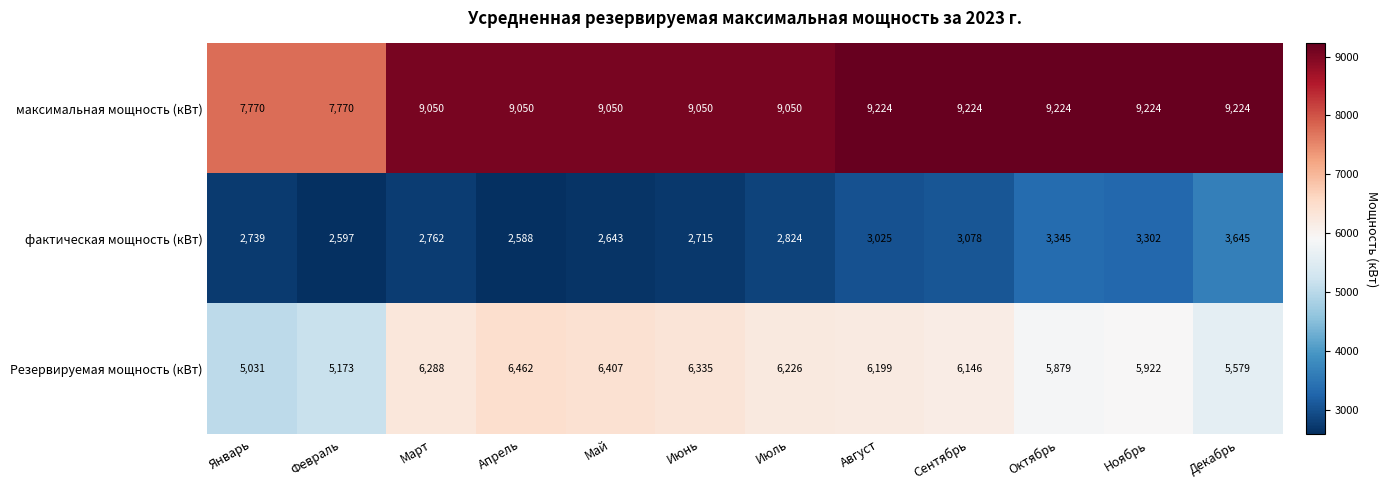

What is the average value of the Резервируемая мощность (кВт) series?

5971